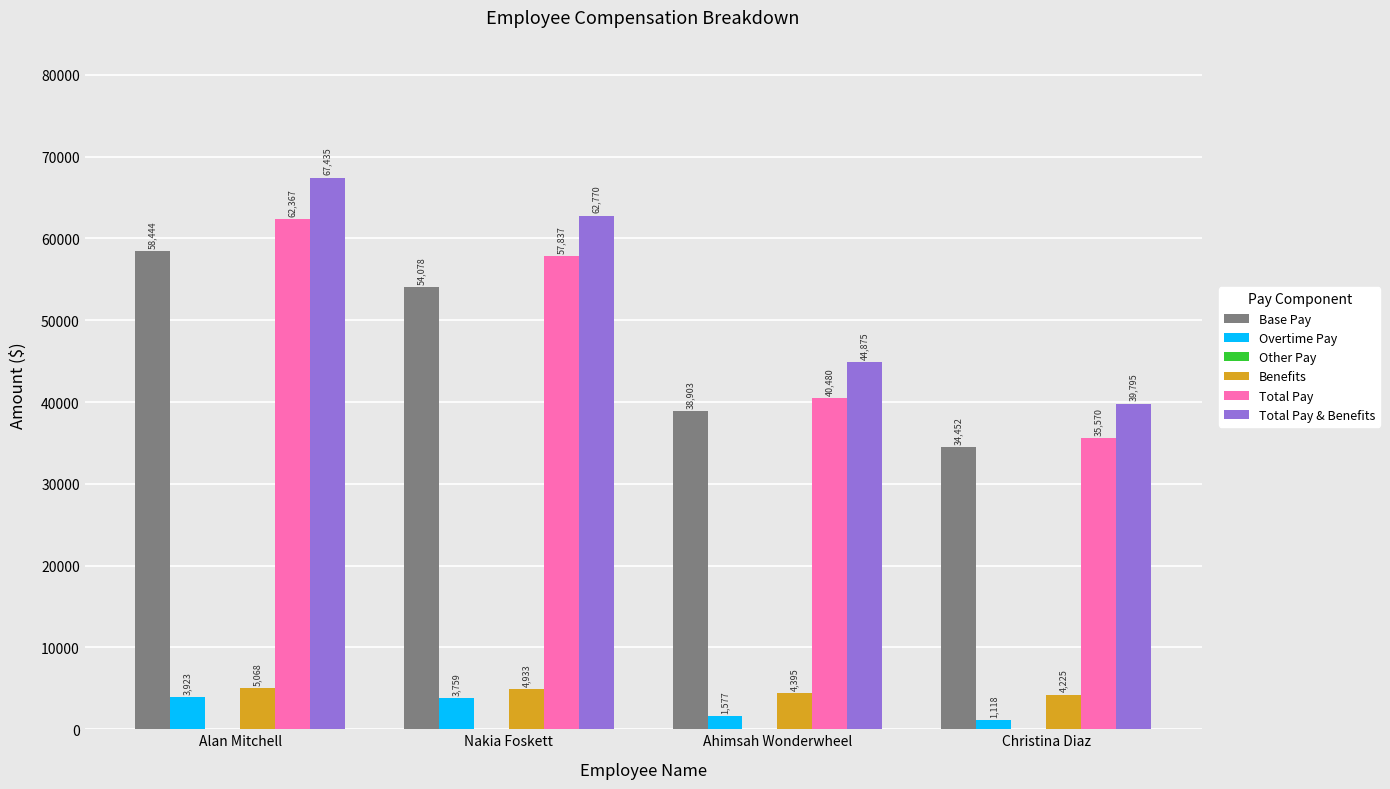

List the series in order of their peak value, highest first.

Total Pay & Benefits, Total Pay, Base Pay, Benefits, Overtime Pay